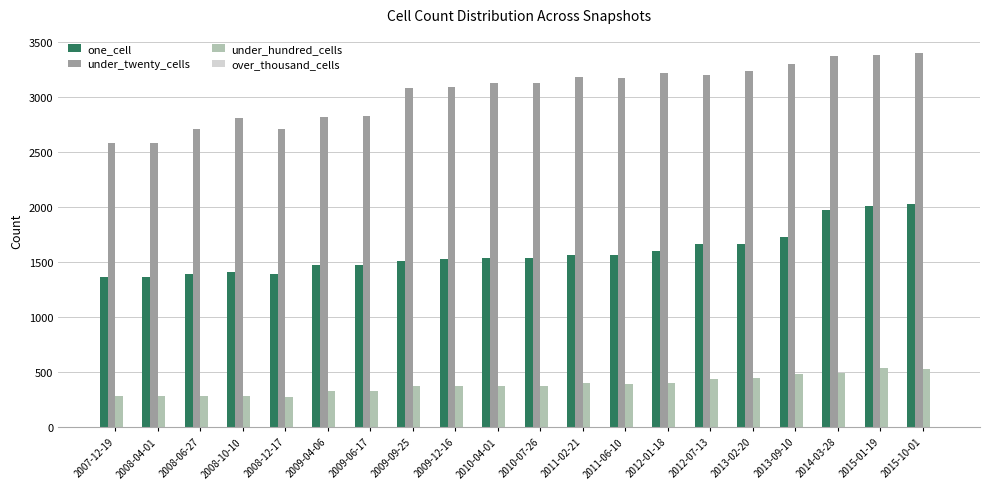

Which series has the widest spread of values?

under_twenty_cells